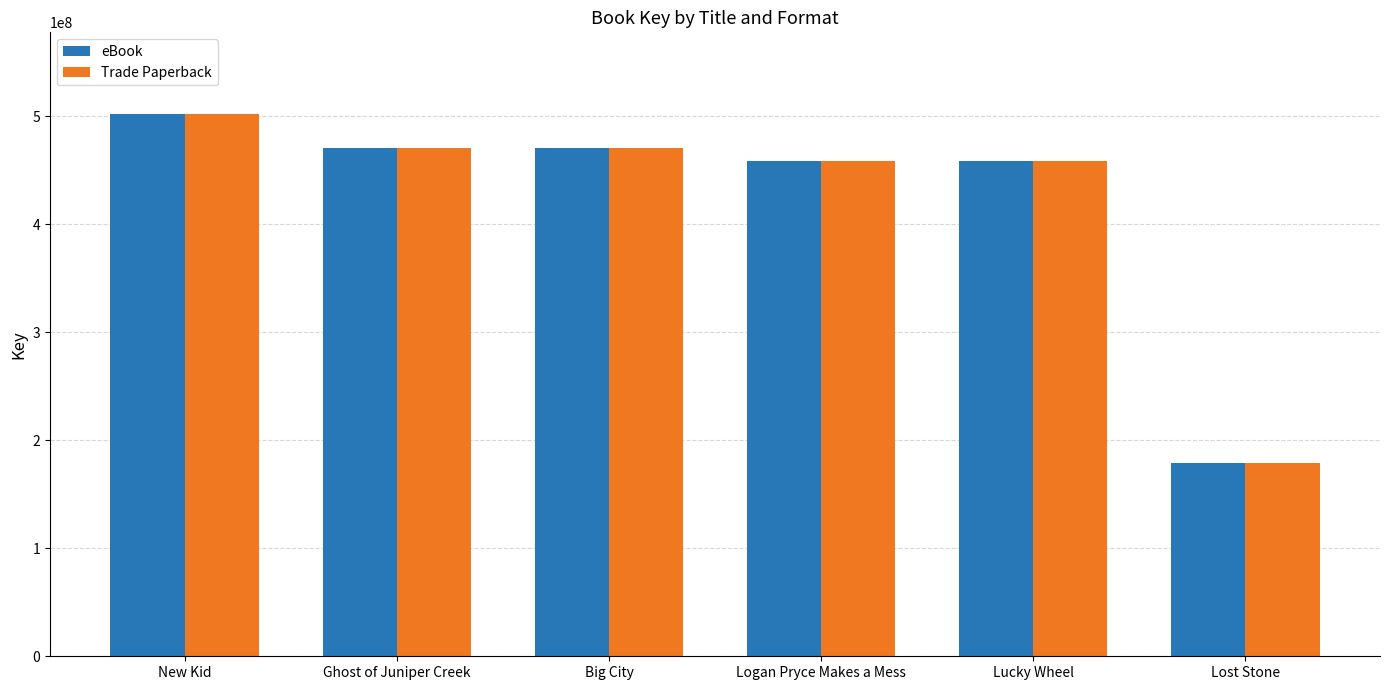

What is the total value across all series at New Kid?

1004887744